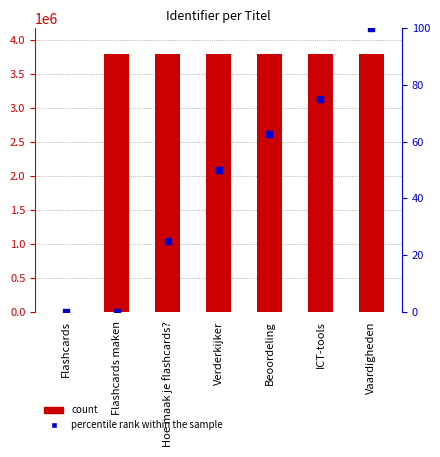

At how many categories does at least one series exceed 969205?

6